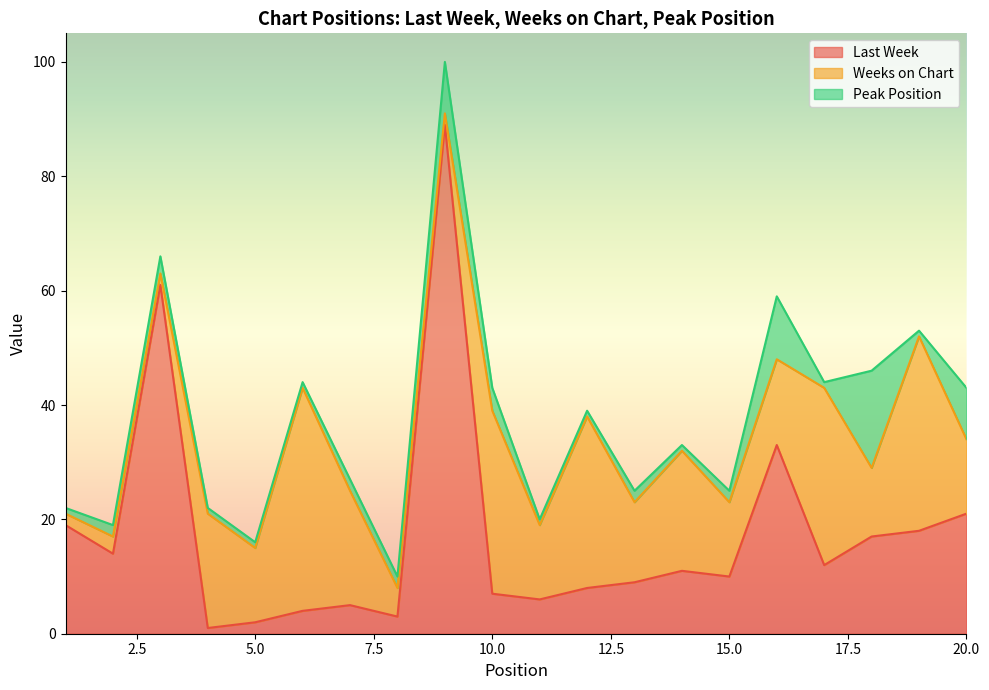

True or false: Last Week and Weeks on Chart cross at least once.

True